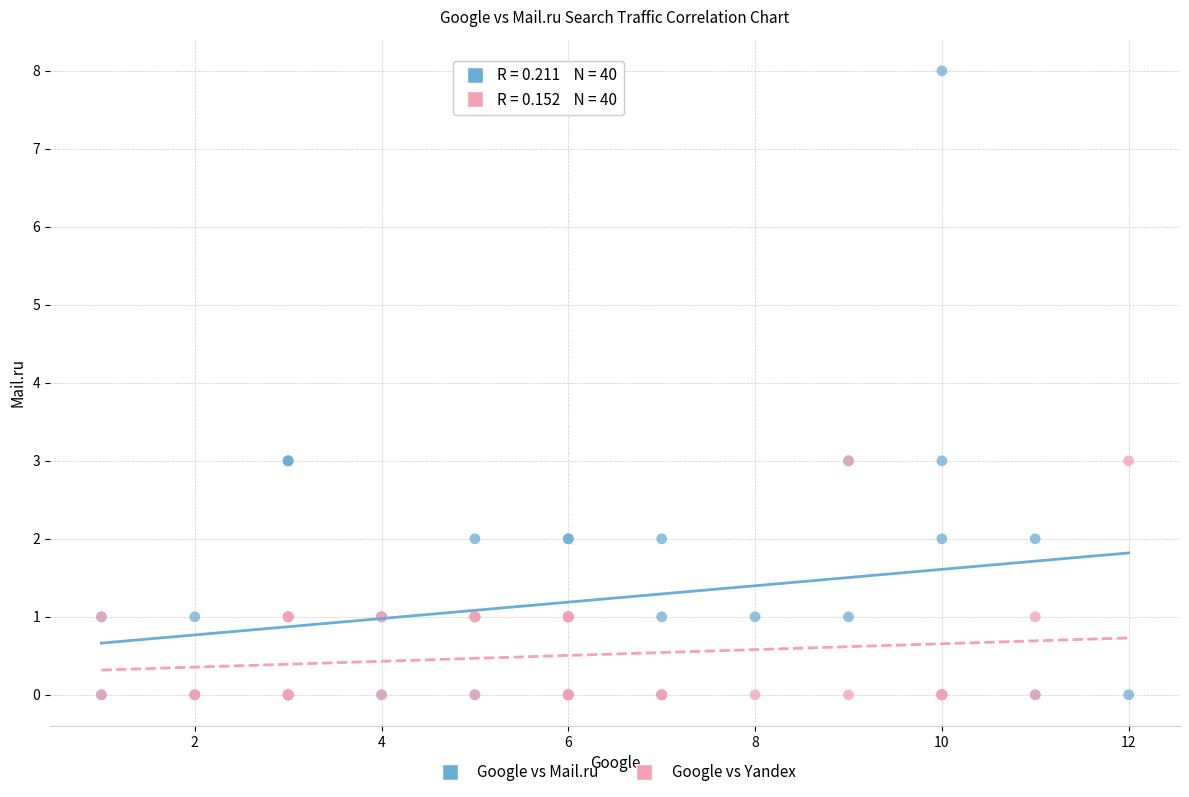

Which series reaches the maximum Y coordinate?

Google vs Mail.ru